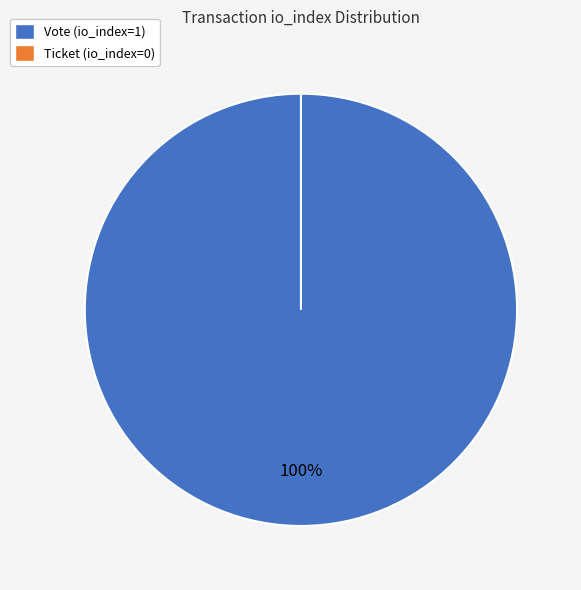

Which category accounts for the majority?

Vote (io_index=1)